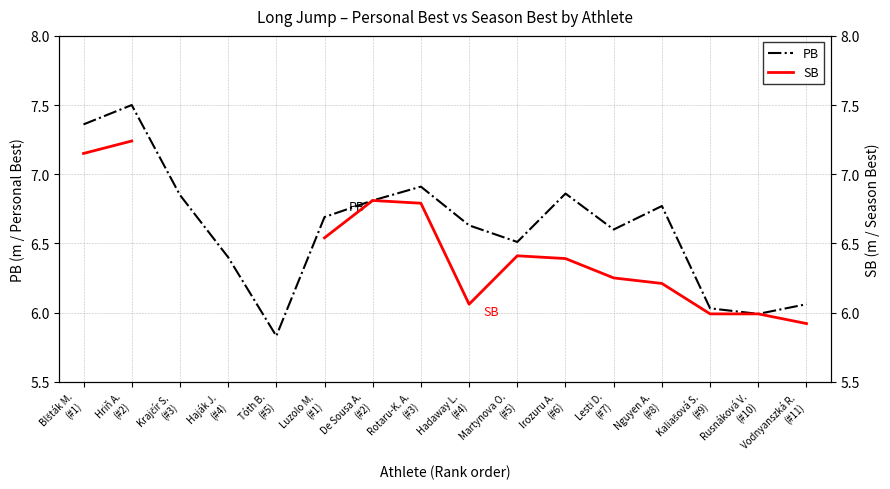

At which label does SB first exceed 6?

Blšták M.
(#1)